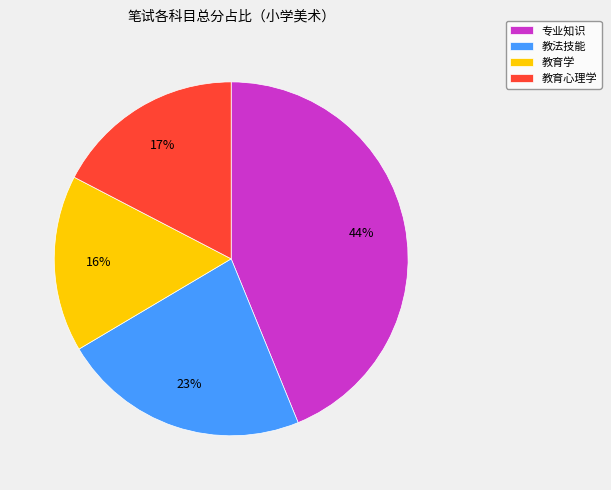

To the nearest percent, what is the combined percentage of 专业知识 and 教育学?

60%